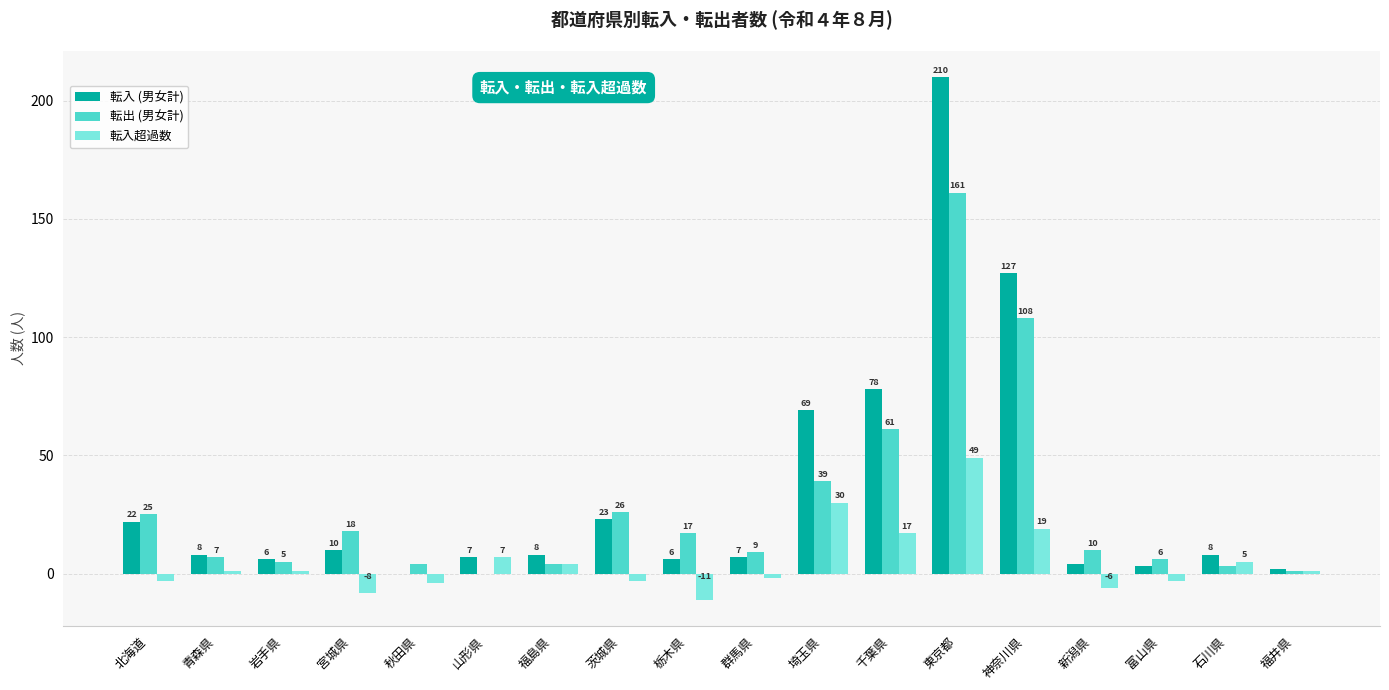

Is the value of 転出 (男女計) at 栃木県 greater than the value of 転入超過数 at 茨城県?

Yes